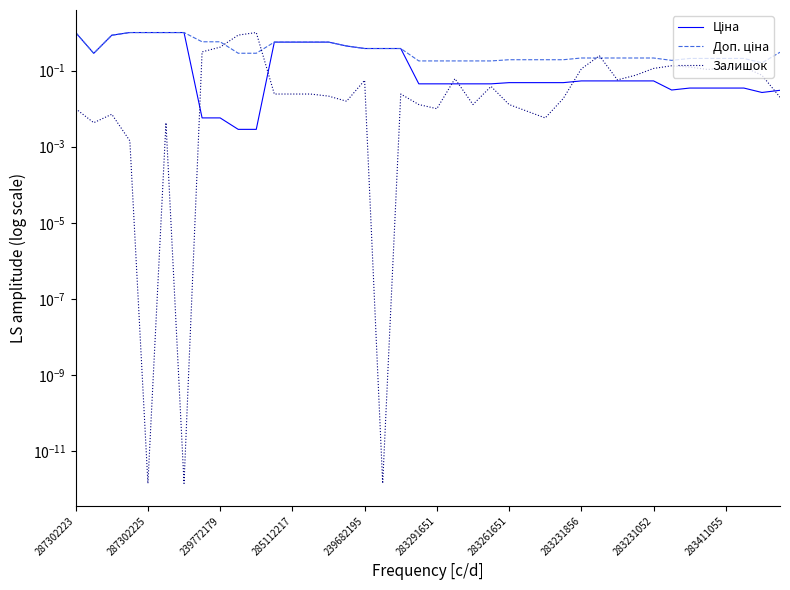

Rank the categories by Залишок value from lowest to highest.

239682195, 283261651, 17, 285112217, 287302225, 283291651, 26, 239772179, 25, 287302223, 20, 19, 22, 24, 15, 27, 39, 14, 11, 12, 13, 18, 23, 16, 30, 21, 31, 38, 35, 28, 32, 36, 34, 37, 33, 29, 283231856, 283231052, 283411055, 10